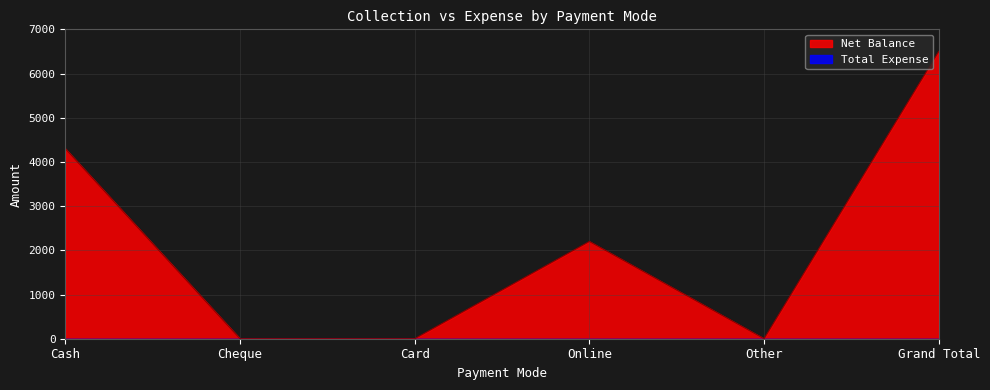

At which category does the data reach its first local peak?

Online